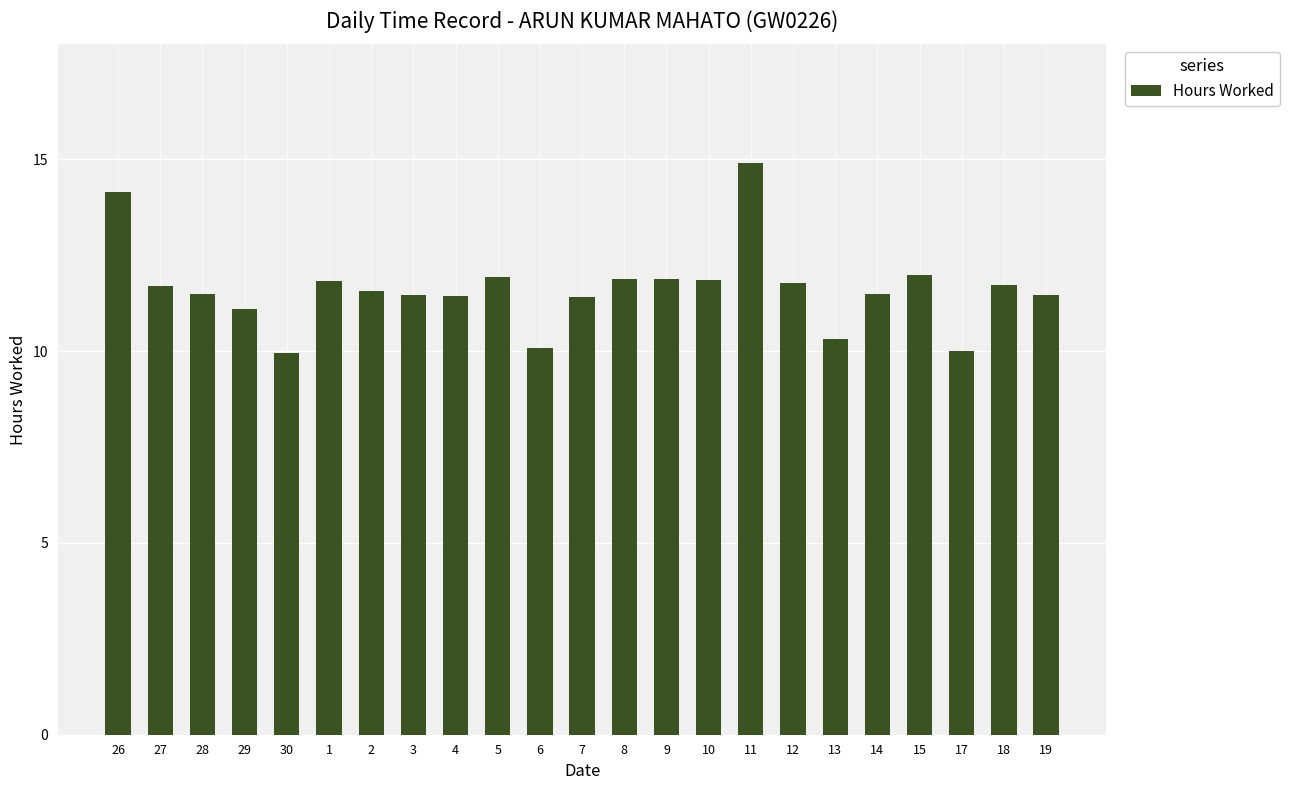

Between 19 and 26, which is larger?

26